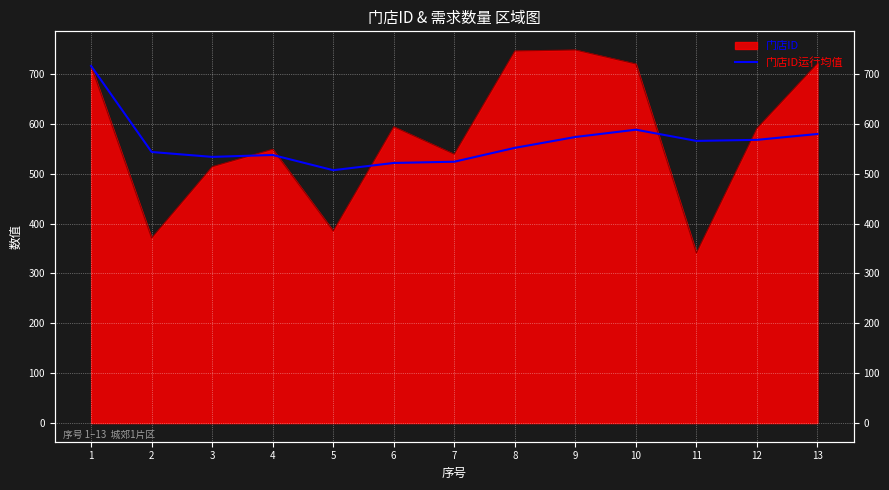

How many data points does each series have?

13